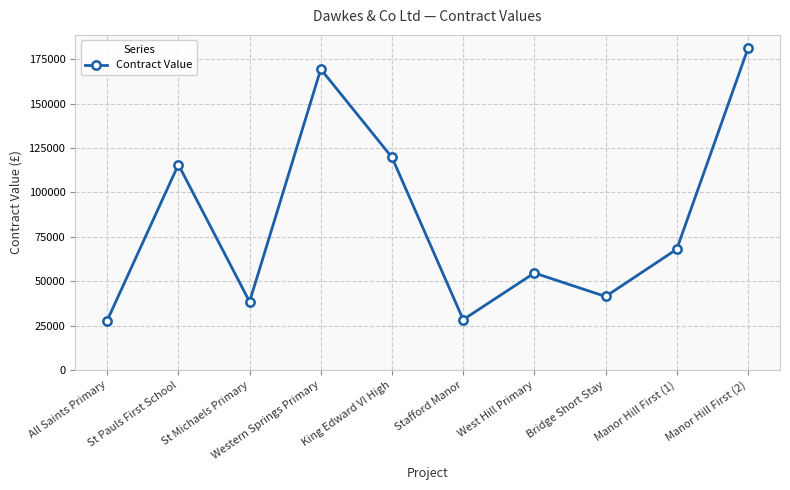

What value does the data have at St Michaels Primary?

38513.0